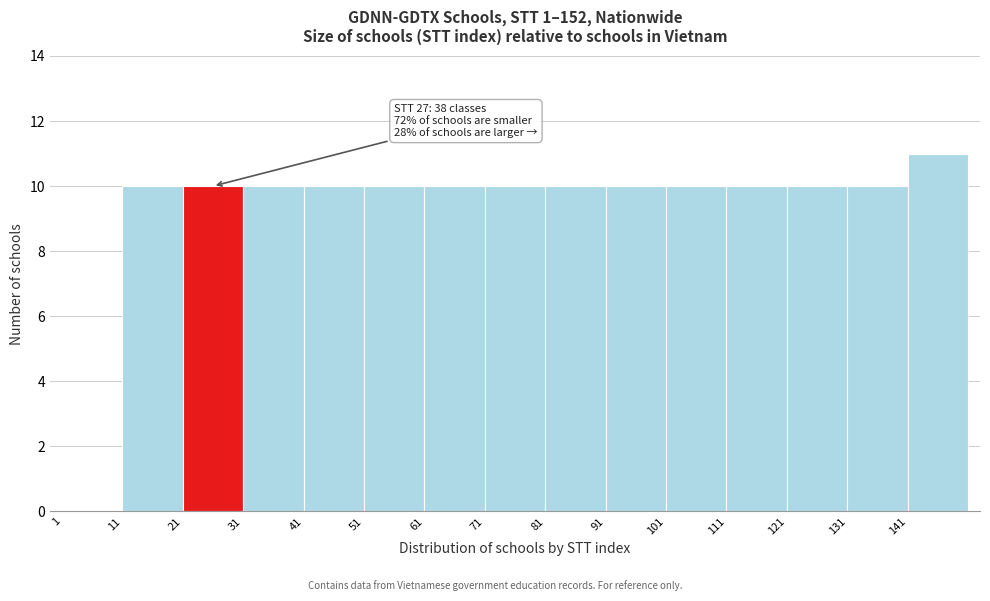

Which range on the x-axis has the tallest bar?

141 to 151